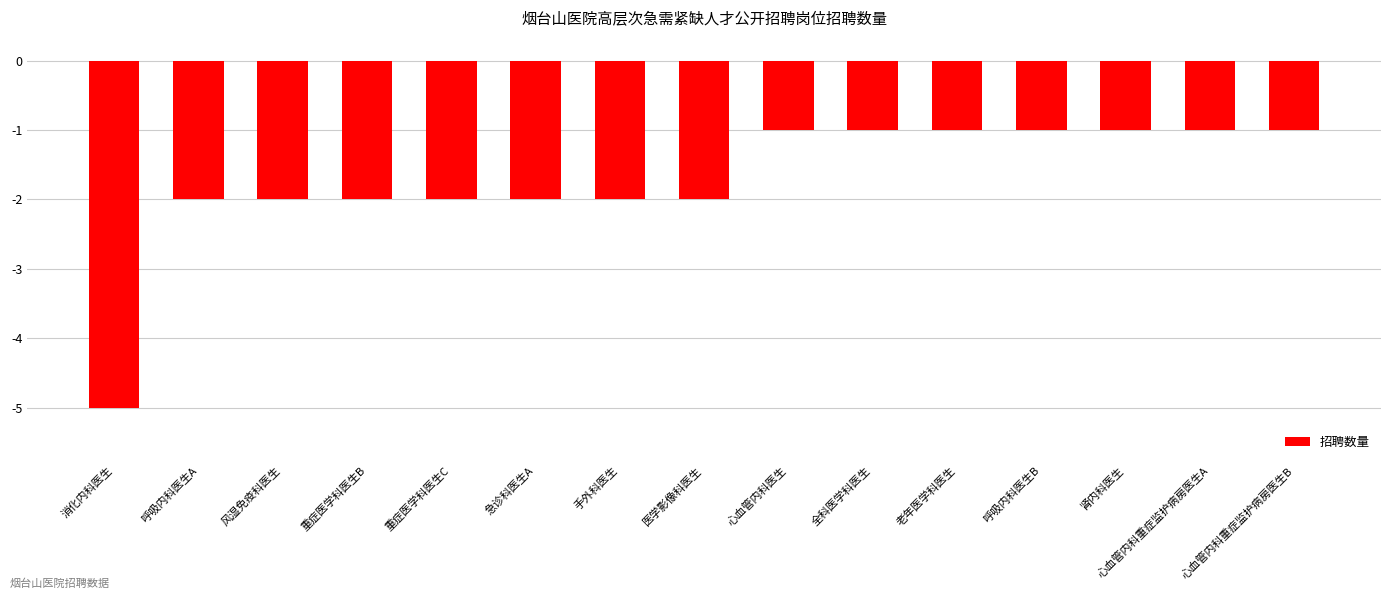

What is the difference between the values at 医学影像科医生 and 消化内科医生?

3